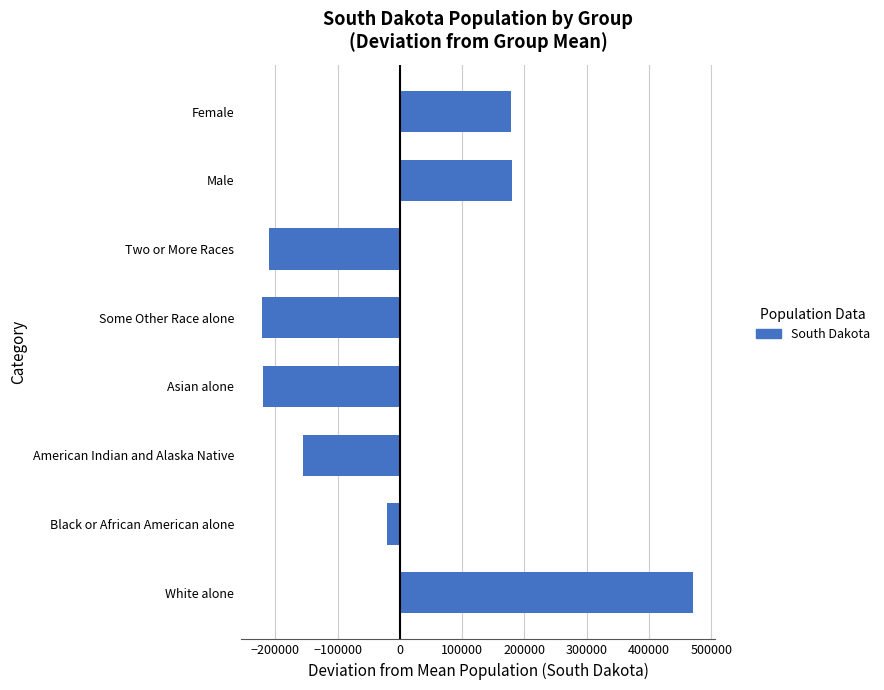

How many positive values are there?

3